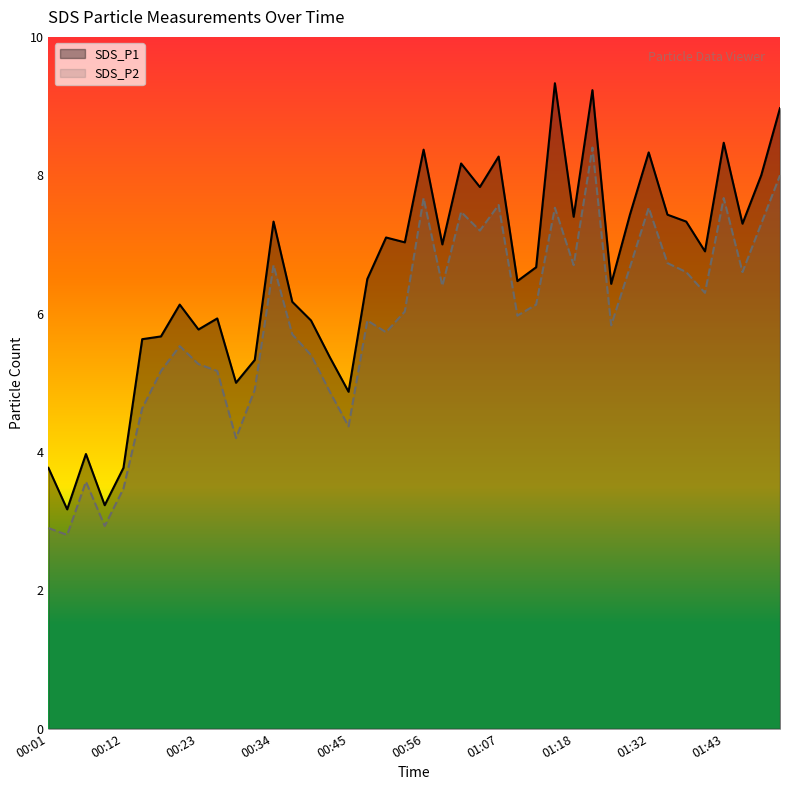

Where does the SDS_P2 series first go above 6?

00:34